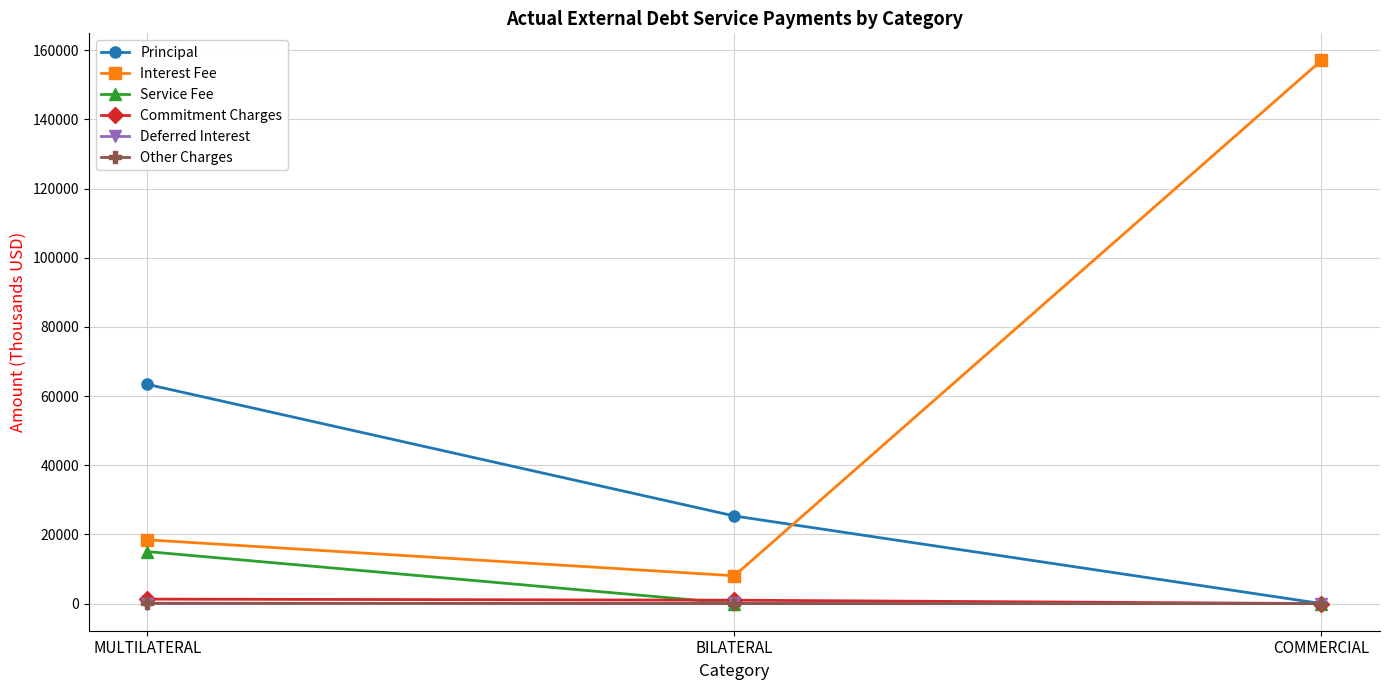

True or false: Other Charges has a value of 0.0 at COMMERCIAL.

True